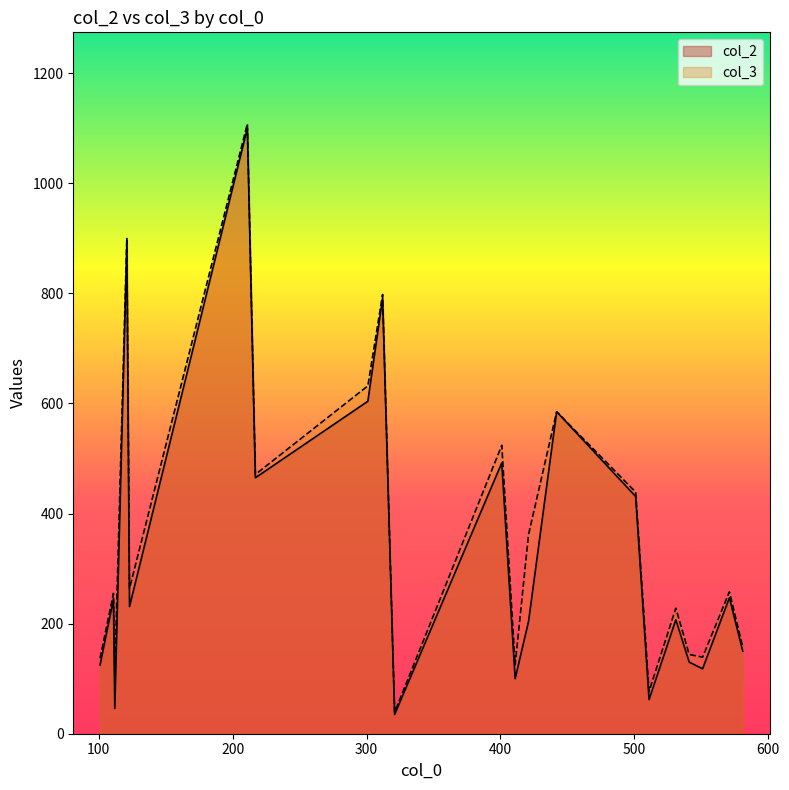

What is the sum of the col_2 values at 421 and 551?

322